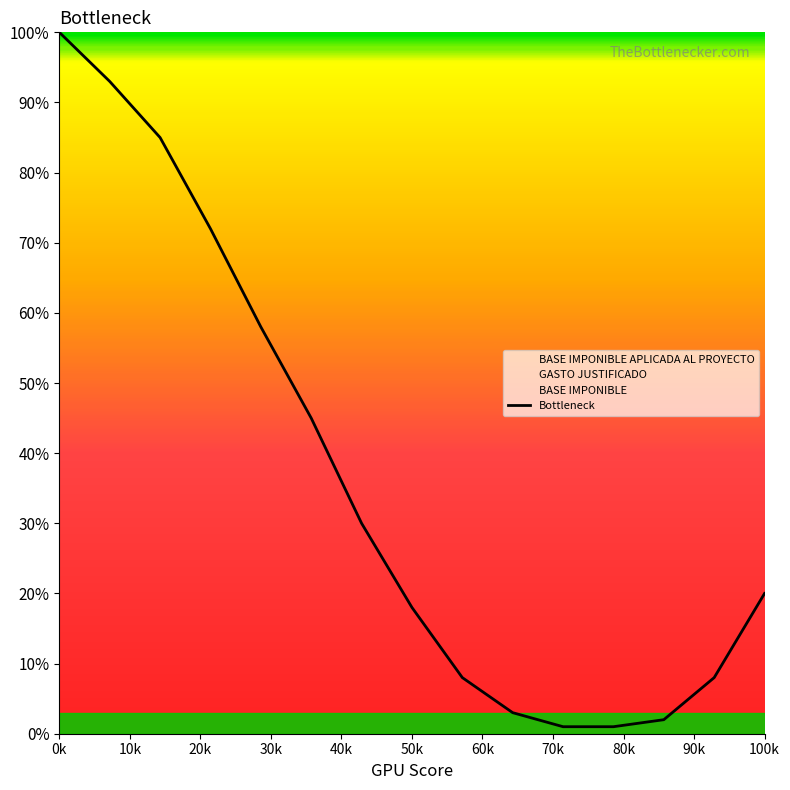

What is the maximum value shown in the chart?

100